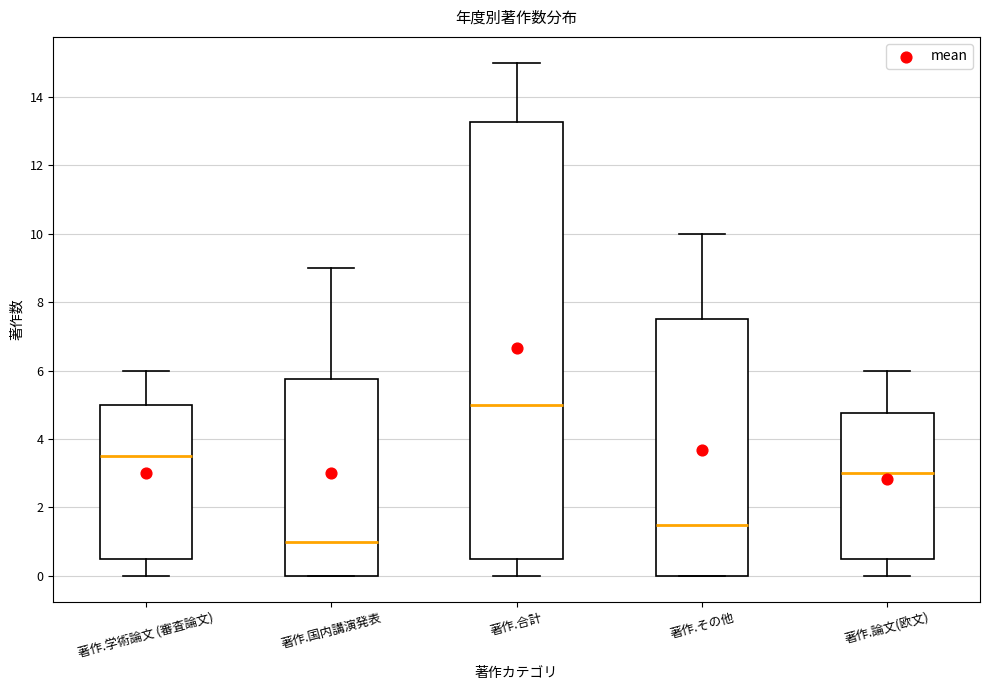

Where does the lower whisker of the box for 著作.論文(欧文) end on the y-axis? The values are not printed on the chart, so give them approximately, as read against the axis.

0.0